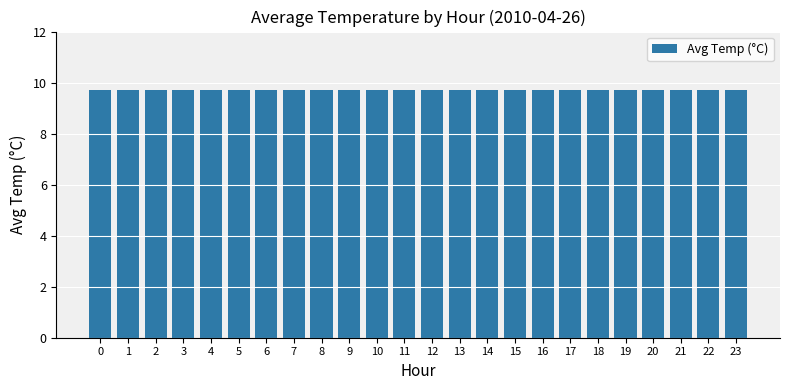

What is the sum of the values at 6 and 5?

19.4